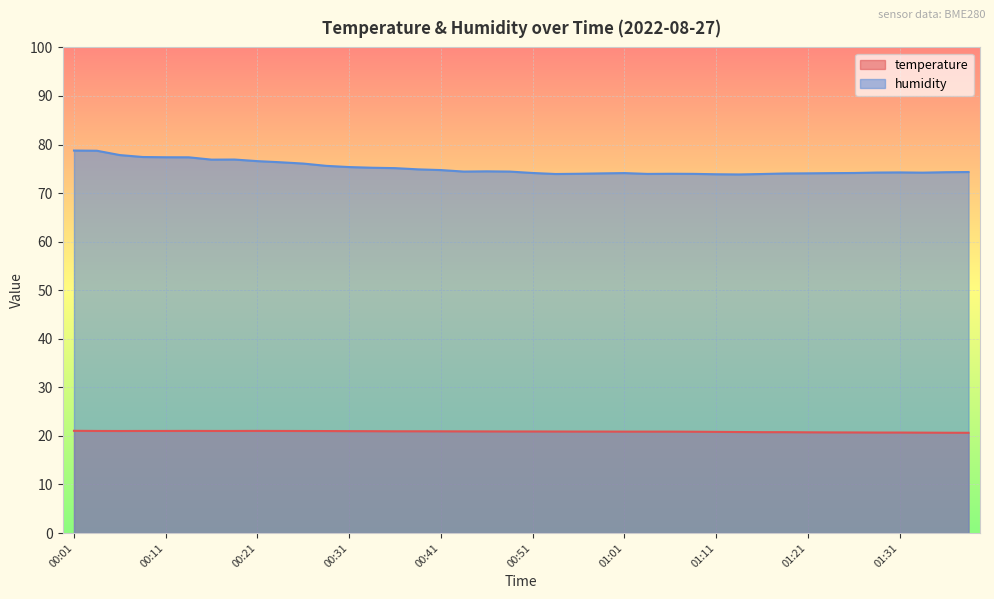

What is the lowest value of the temperature series?

20.6